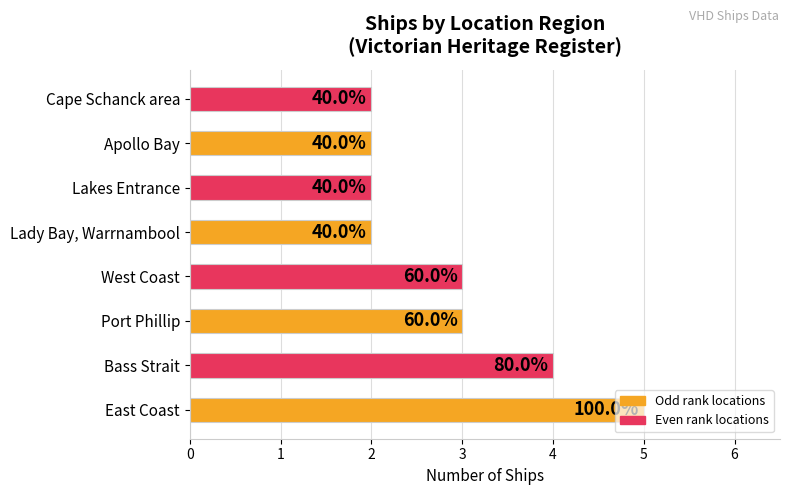

How many bars are there in total?

8